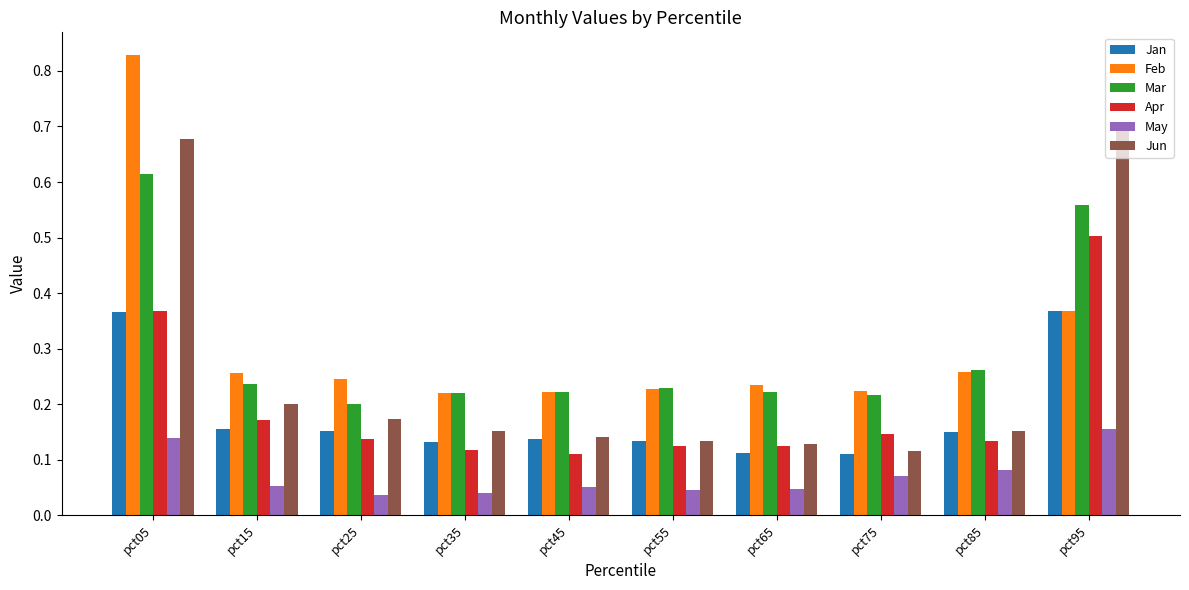

Rank the series by their maximum value, from highest to lowest.

Feb, Jun, Mar, Apr, Jan, May